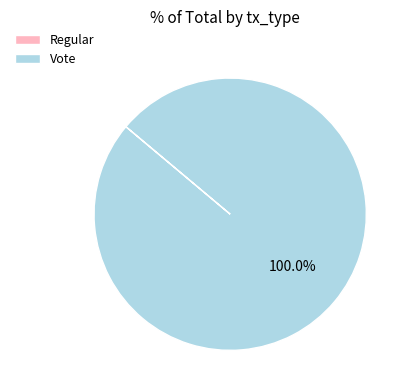

True or false: Vote accounts for 94% of the total.

False